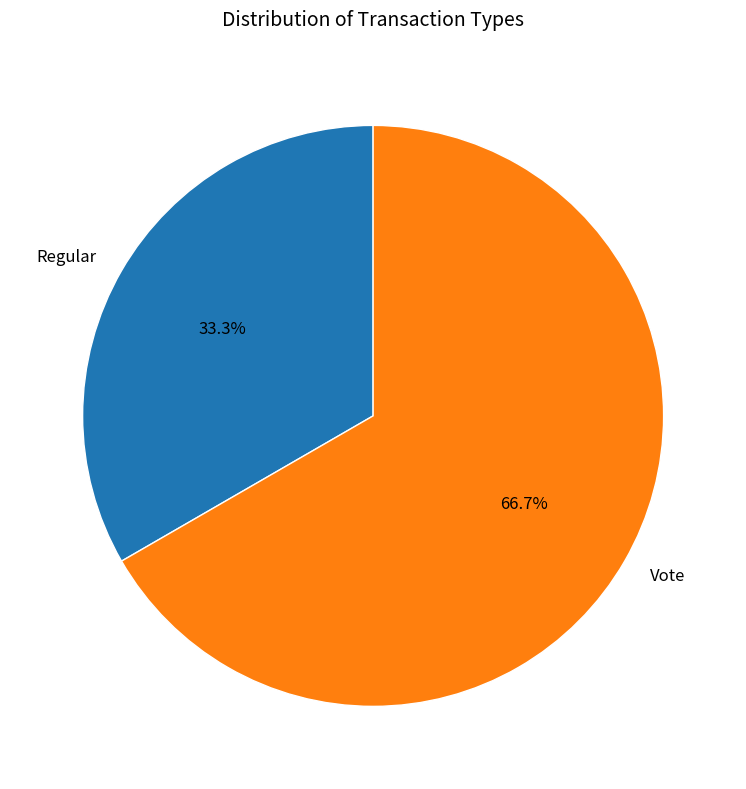

What percentage is NOT represented by Vote?

33.3%